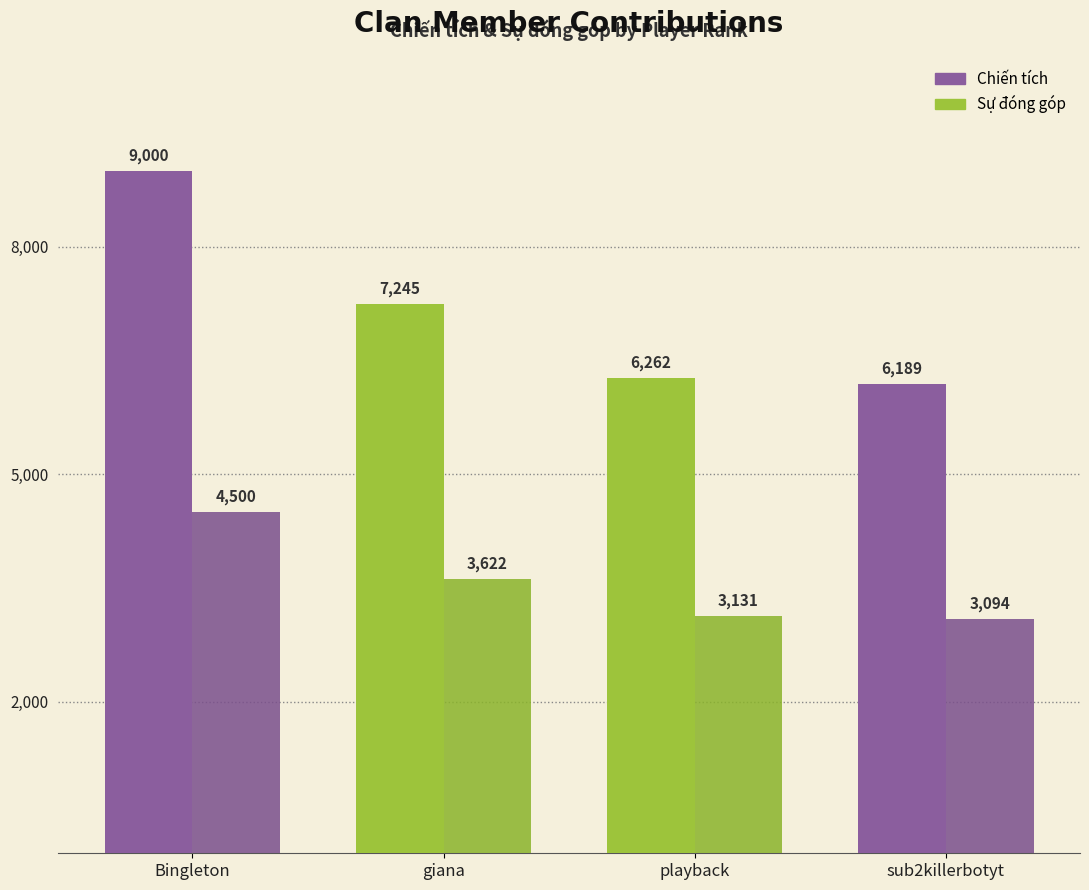

What is the total value across all series at Bingleton?

13500